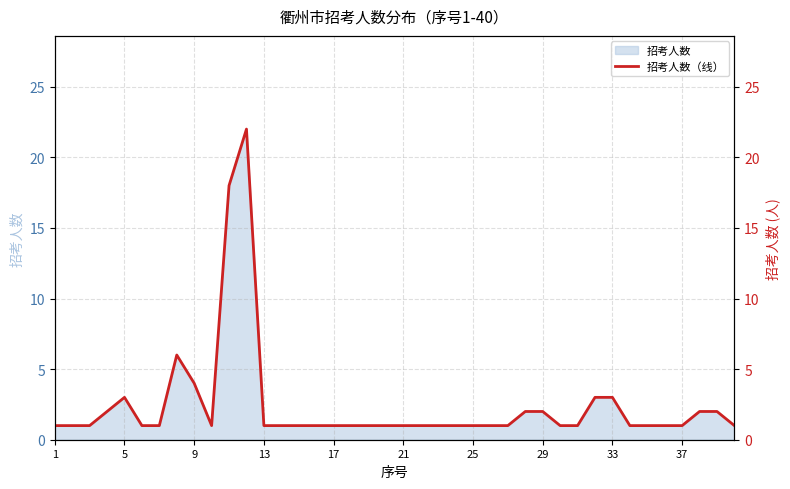

What is the sum of all values?

97